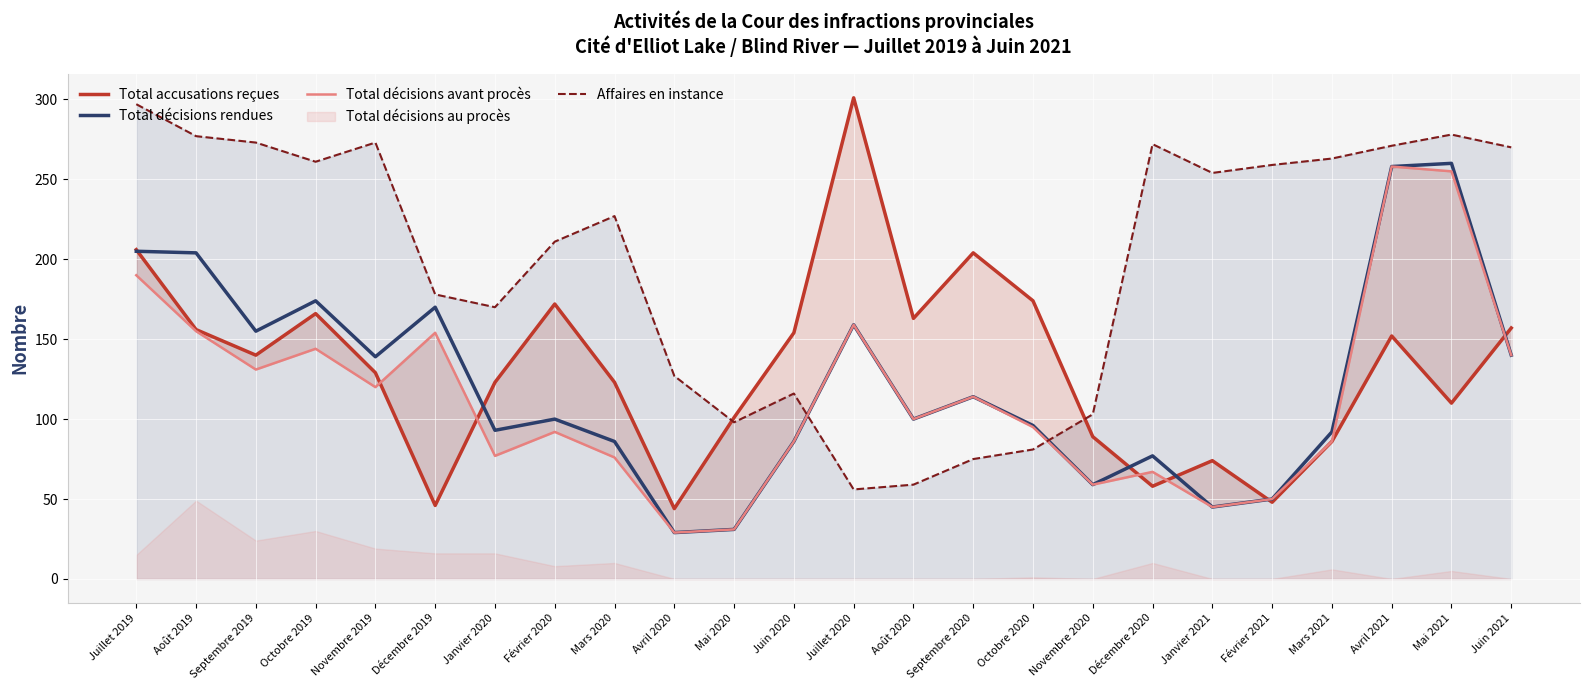

True or false: Total décisions rendues has a value of 260 at Mai 2021.

True